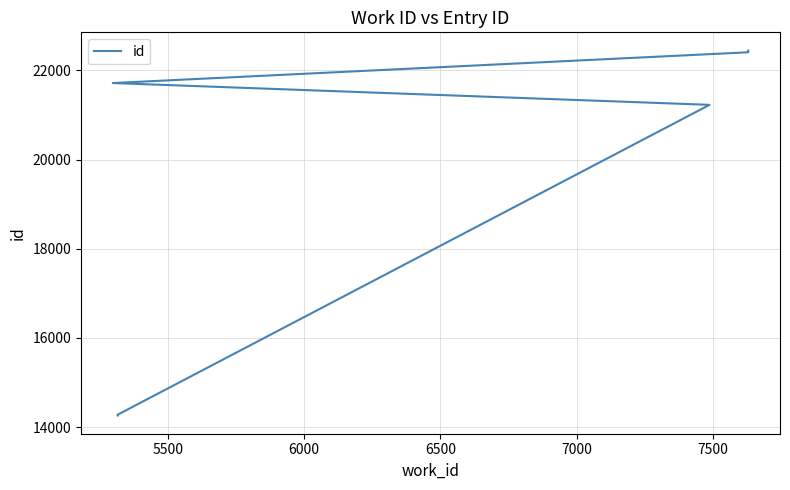

What is the sum of all values?

181556